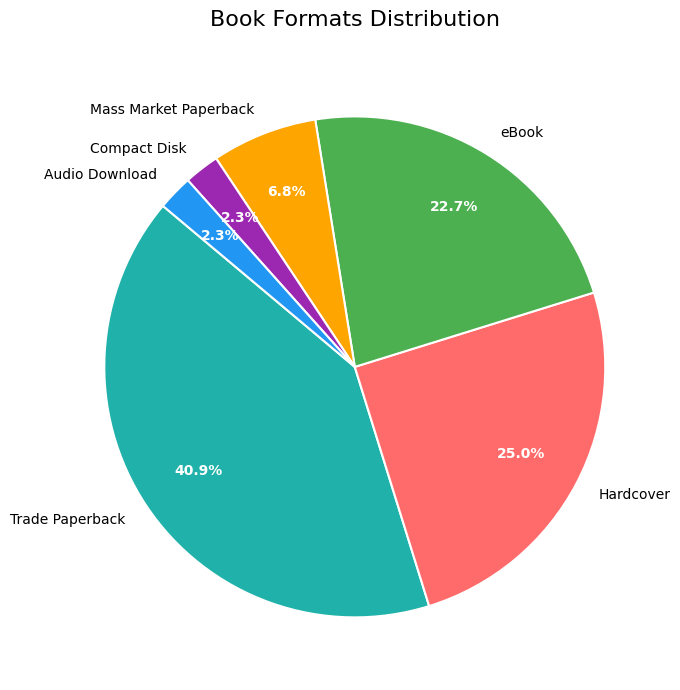

To the nearest percent, what portion does Hardcover represent?

25%